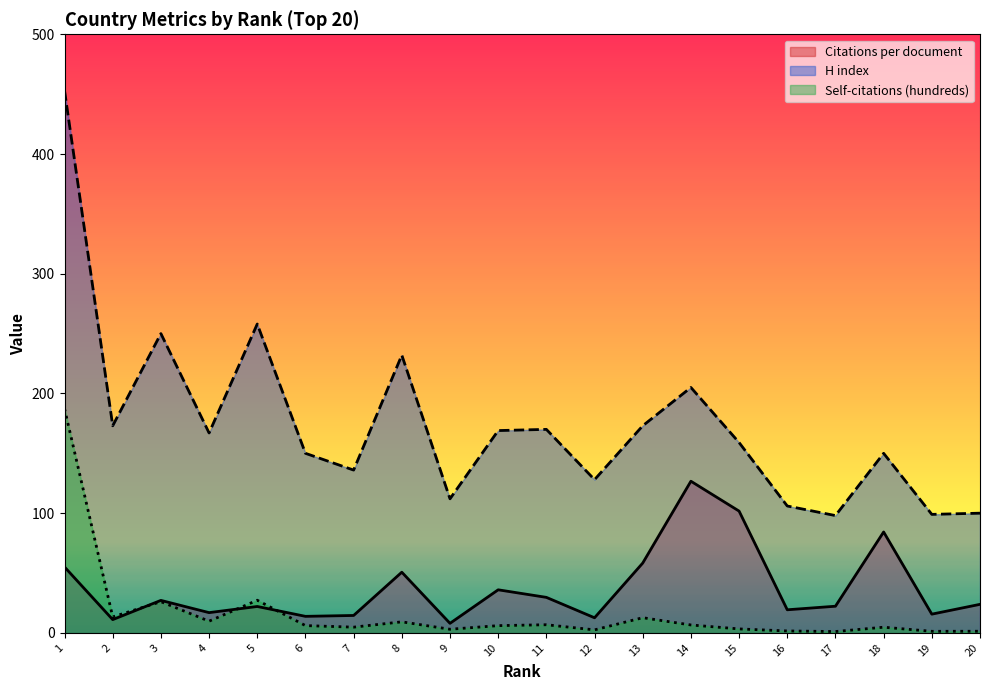

Which series ends up on top after the final intersection of Citations per document and Self-citations (hundreds)?

Citations per document